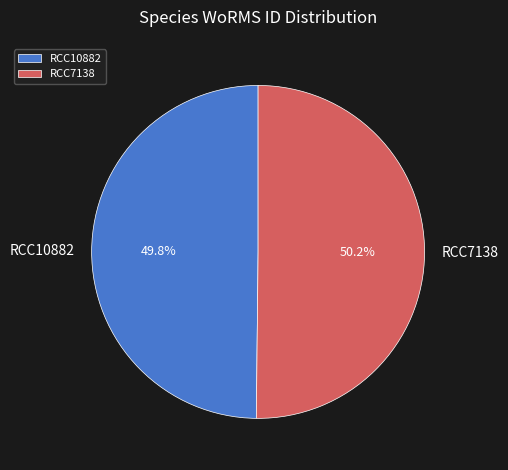

To the nearest percent, what is the combined percentage of RCC10882 and RCC7138?

100%